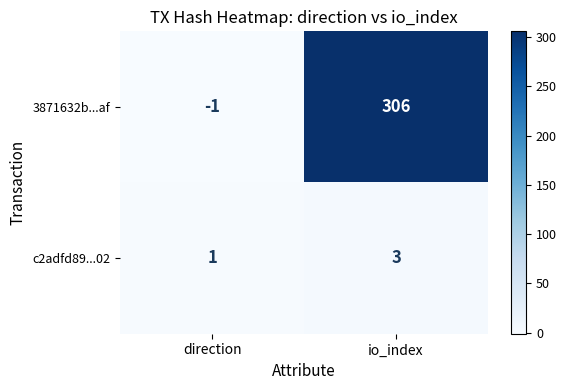

Reading right to left, what are all the values shown in this chart?

3871632b...af: io_index=306	direction=-1
c2adfd89...02: io_index=3	direction=1